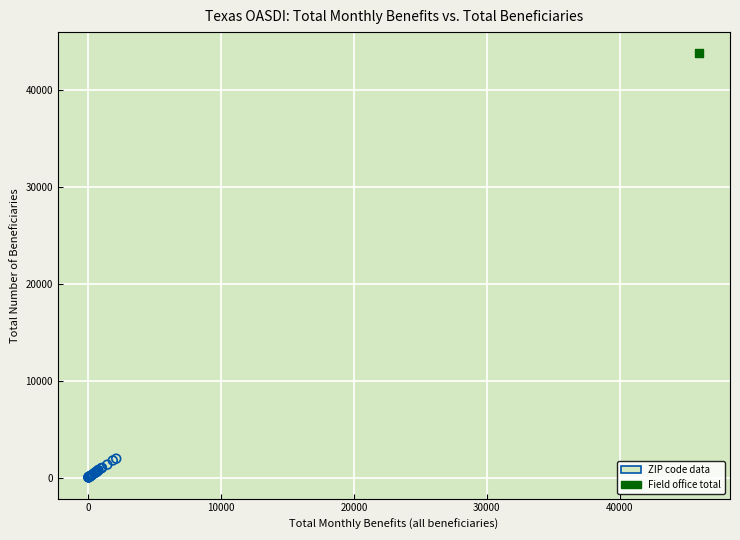

What are all the series names shown in the legend?

ZIP code data, Field office total